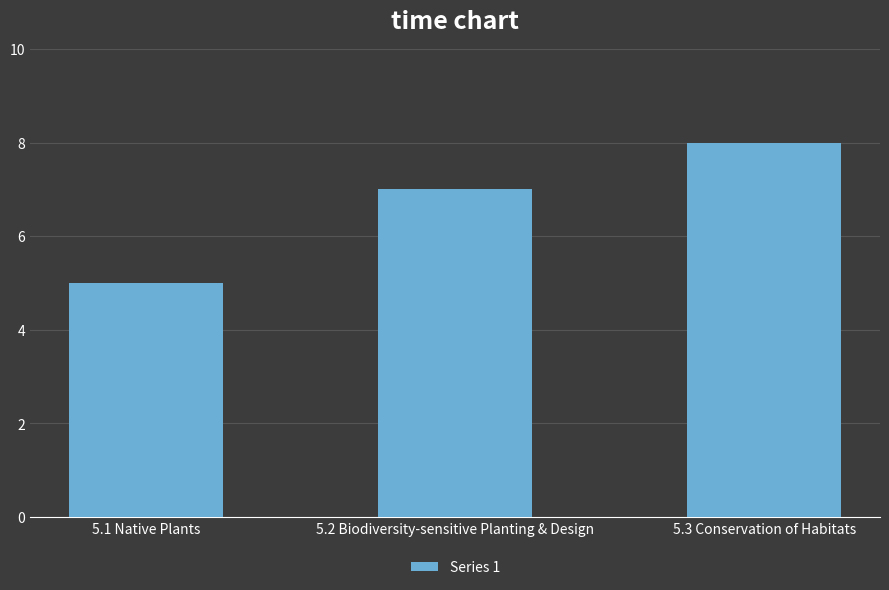

Rank the categories by value from highest to lowest.

5.3 Conservation of Habitats, 5.2 Biodiversity-sensitive Planting & Design, 5.1 Native Plants